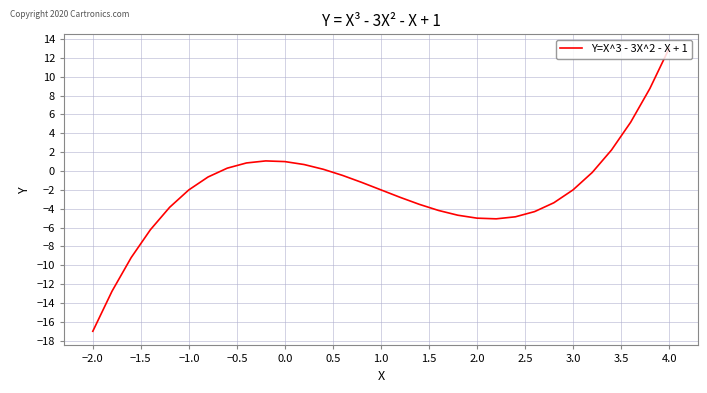

What is the minimum value shown in the chart?

-17.0